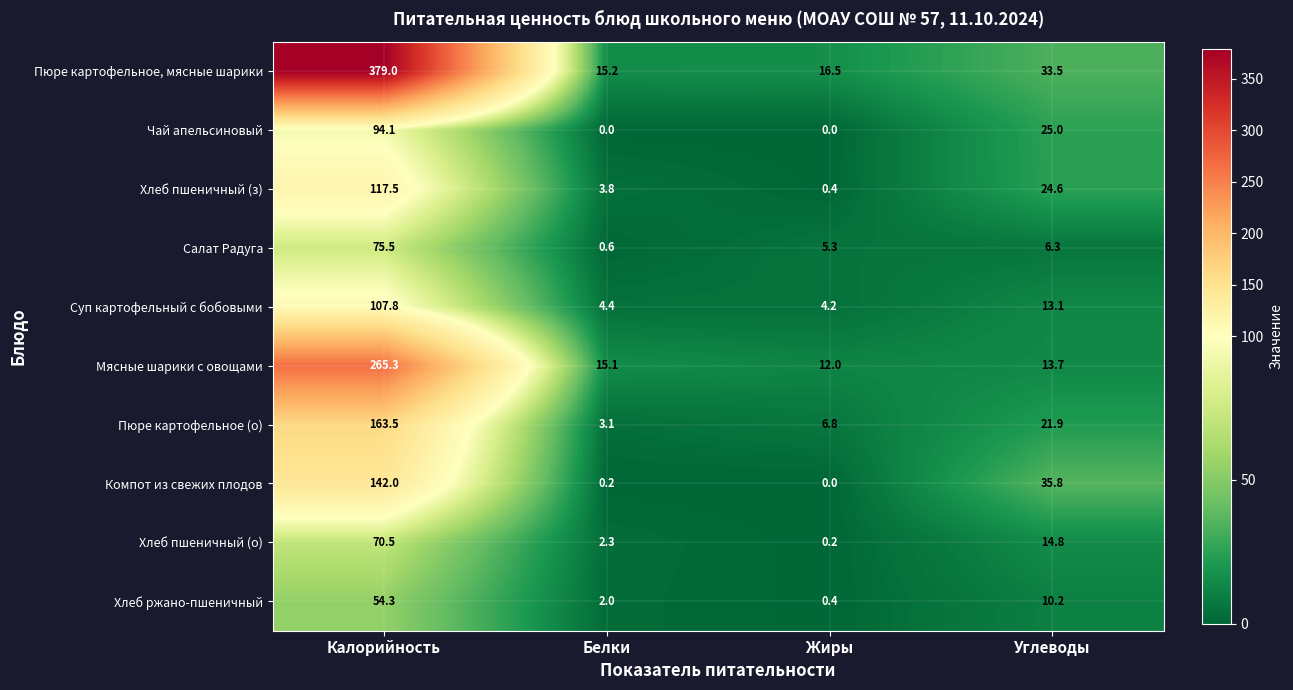

How many distinct data groups are displayed?

10